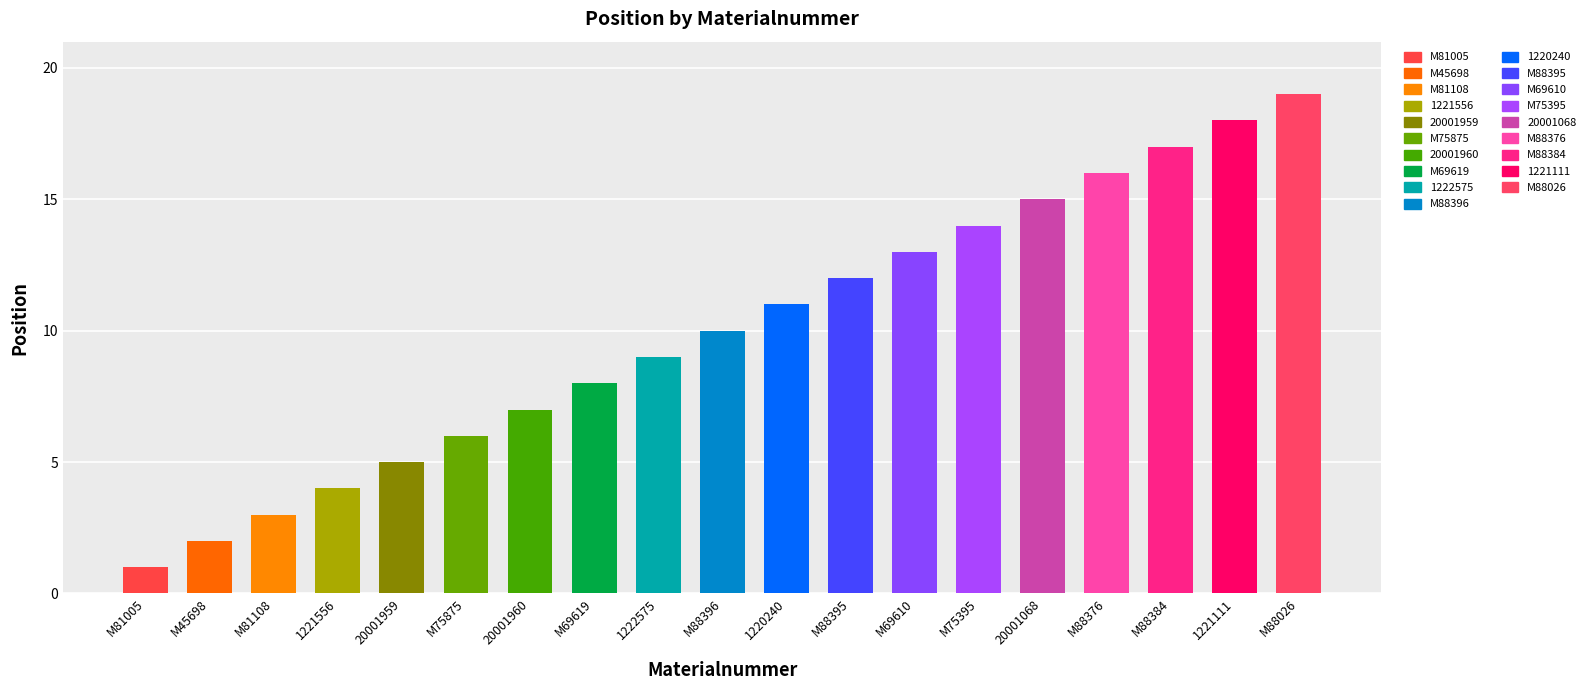

Which category has the highest value across all series?

M88026